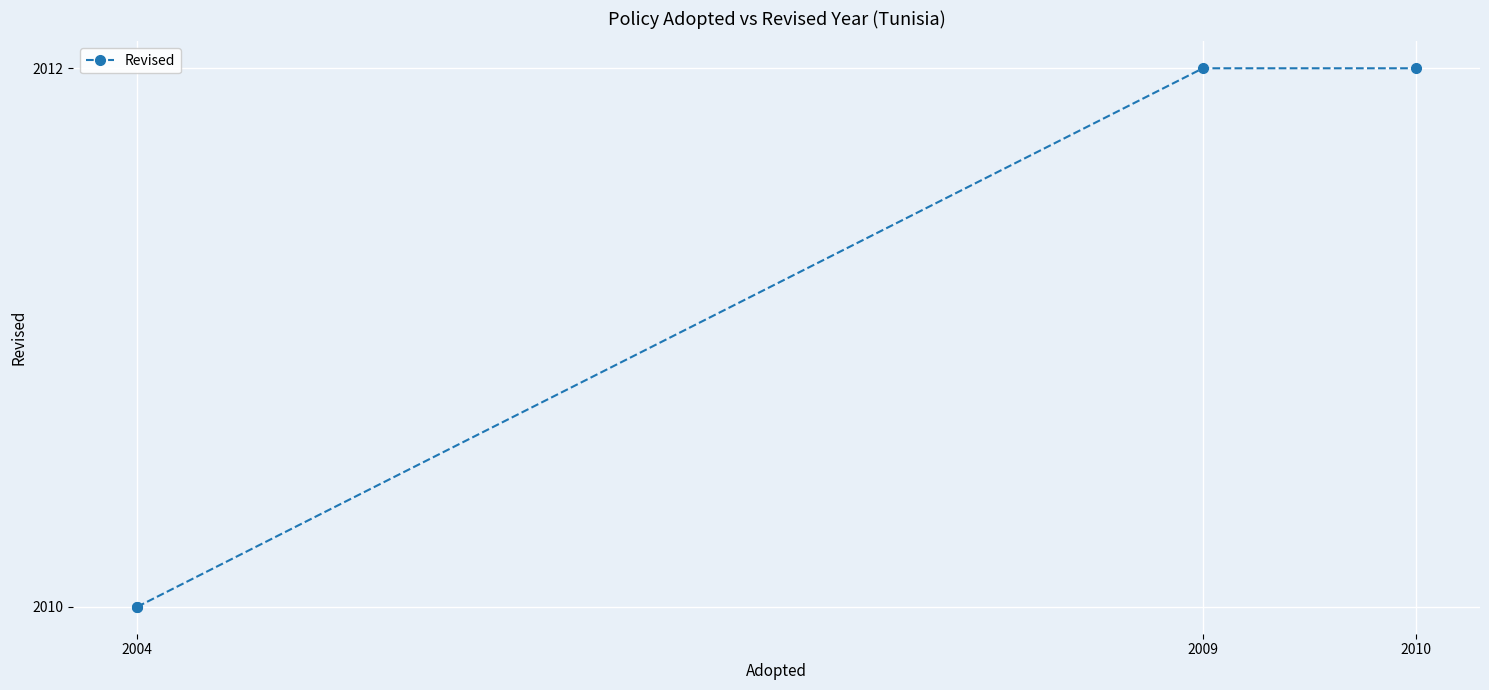

Which category has the lowest value across all series?

2004